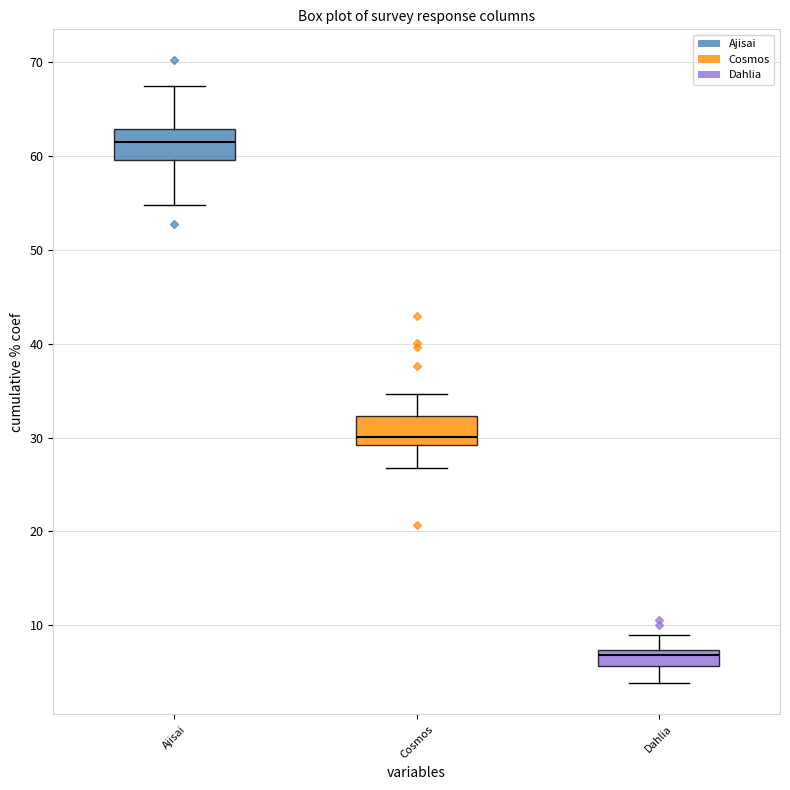

Which box has the lowest median line?

Dahlia